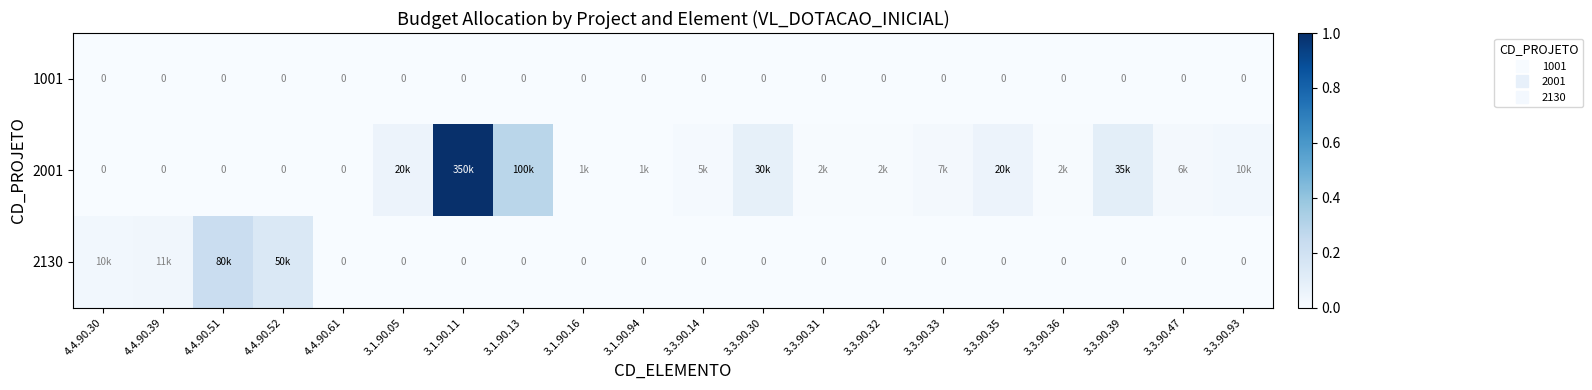

Which series has the largest total across all categories?

2001